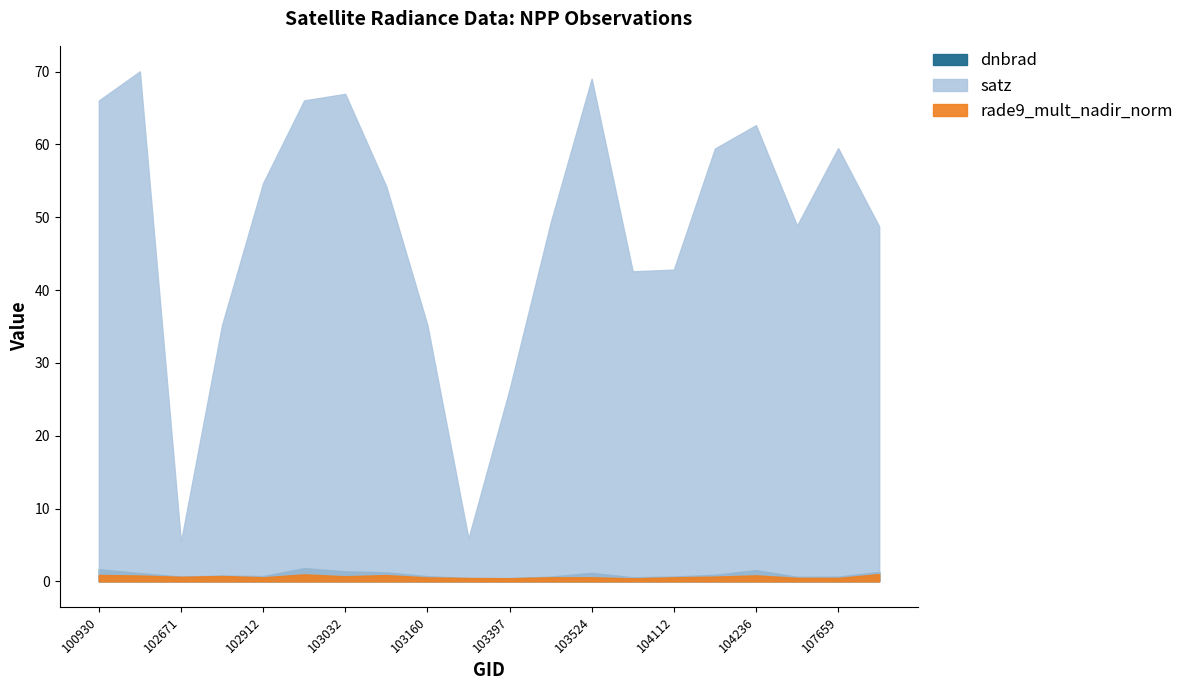

What is the value of the satz point at the 14th from the left?

42.6